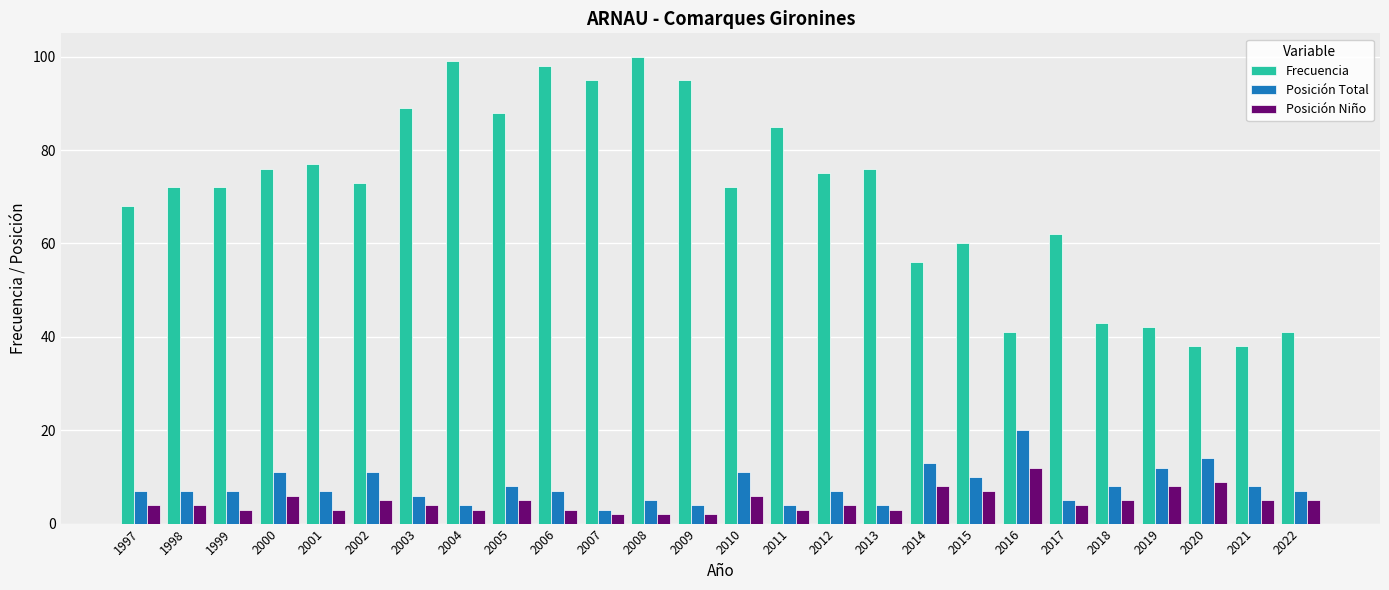

Reading right to left, extract all data points from this chart.

Frecuencia: 2022=41	2021=38	2020=38	2019=42	2018=43	2017=62	2016=41	2015=60	2014=56	2013=76	2012=75	2011=85	2010=72	2009=95	2008=100	2007=95	2006=98	2005=88	2004=99	2003=89	2002=73	2001=77	2000=76	1999=72	1998=72	1997=68
Posición Total: 2022=7	2021=8	2020=14	2019=12	2018=8	2017=5	2016=20	2015=10	2014=13	2013=4	2012=7	2011=4	2010=11	2009=4	2008=5	2007=3	2006=7	2005=8	2004=4	2003=6	2002=11	2001=7	2000=11	1999=7	1998=7	1997=7
Posición Niño: 2022=5	2021=5	2020=9	2019=8	2018=5	2017=4	2016=12	2015=7	2014=8	2013=3	2012=4	2011=3	2010=6	2009=2	2008=2	2007=2	2006=3	2005=5	2004=3	2003=4	2002=5	2001=3	2000=6	1999=3	1998=4	1997=4